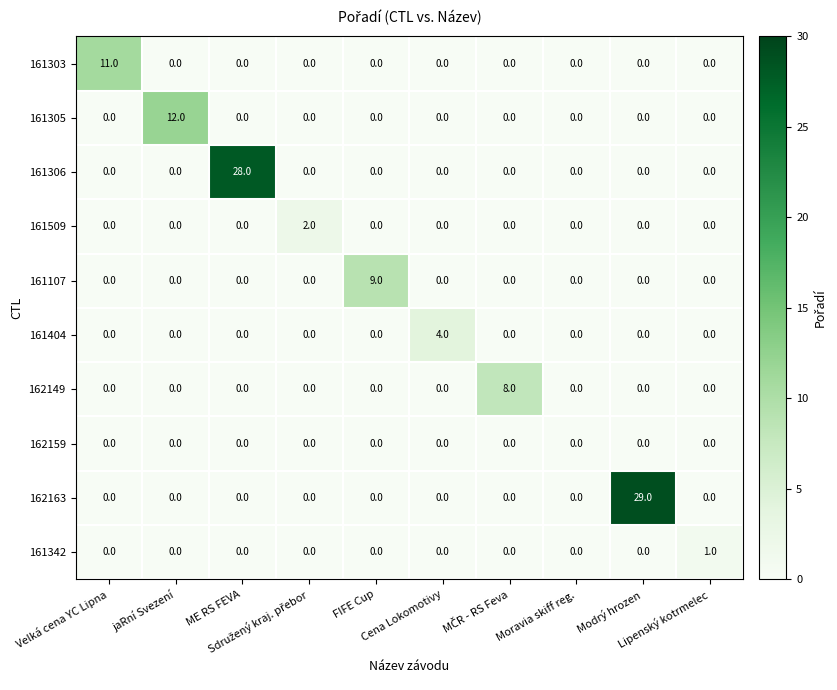

Which series has the largest total across all categories?

162163